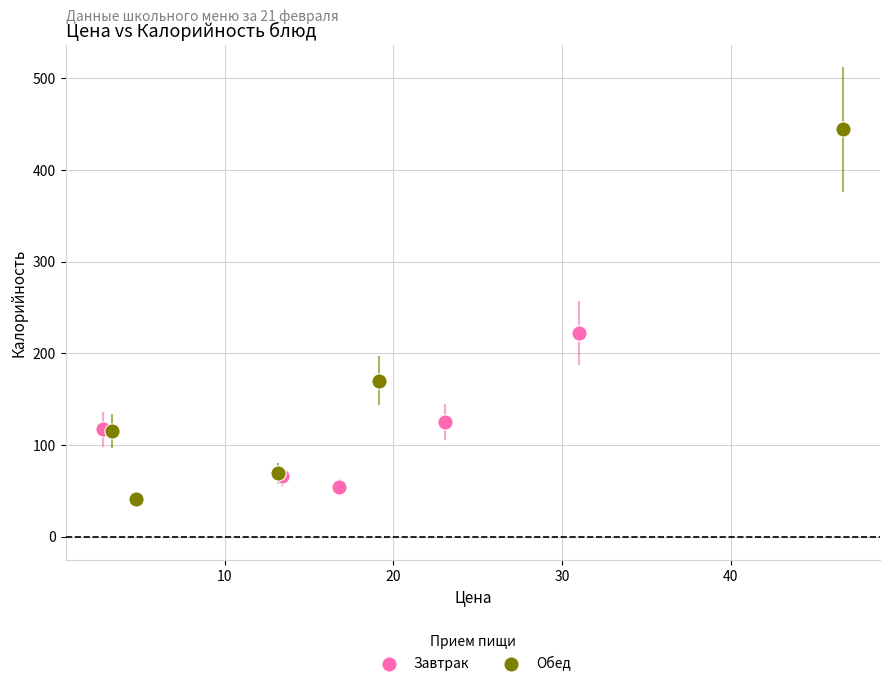

Which series has the largest Y range (max minus min)?

Обед